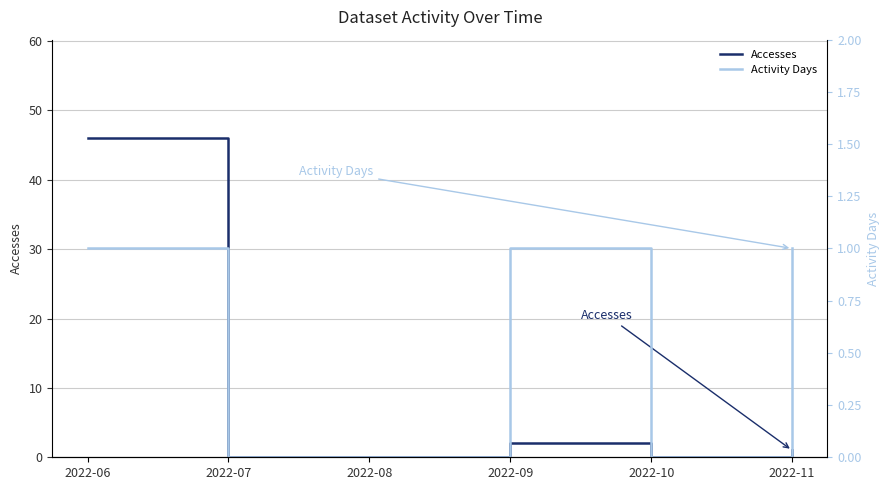

Is it true that Activity Days equals 1 at 2022-08?

False